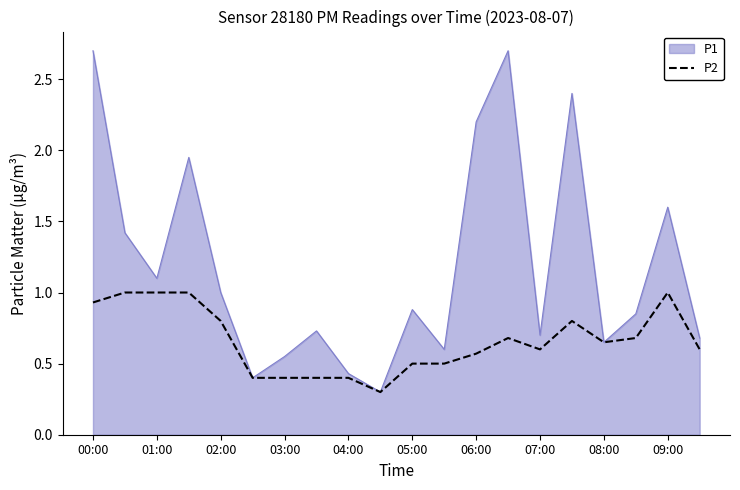

Does the chart display data point markers on the line(s)?

No